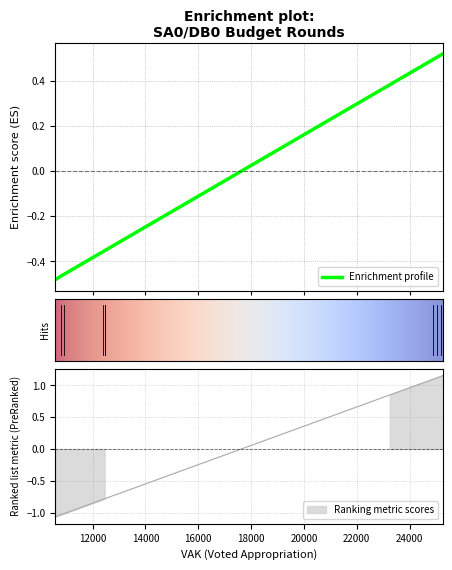

What is the greatest value displayed?

1.2